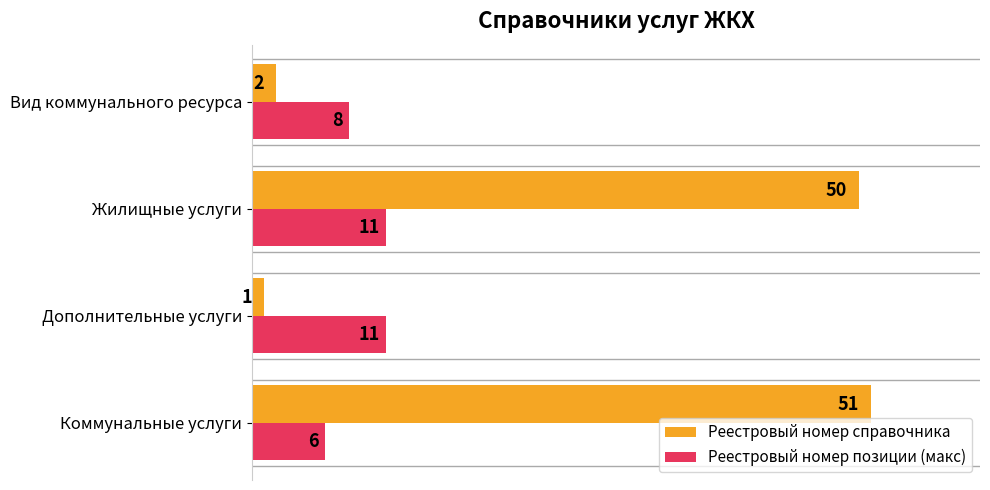

How many Реестровый номер позиции (макс) values are between 8 and 11?

3